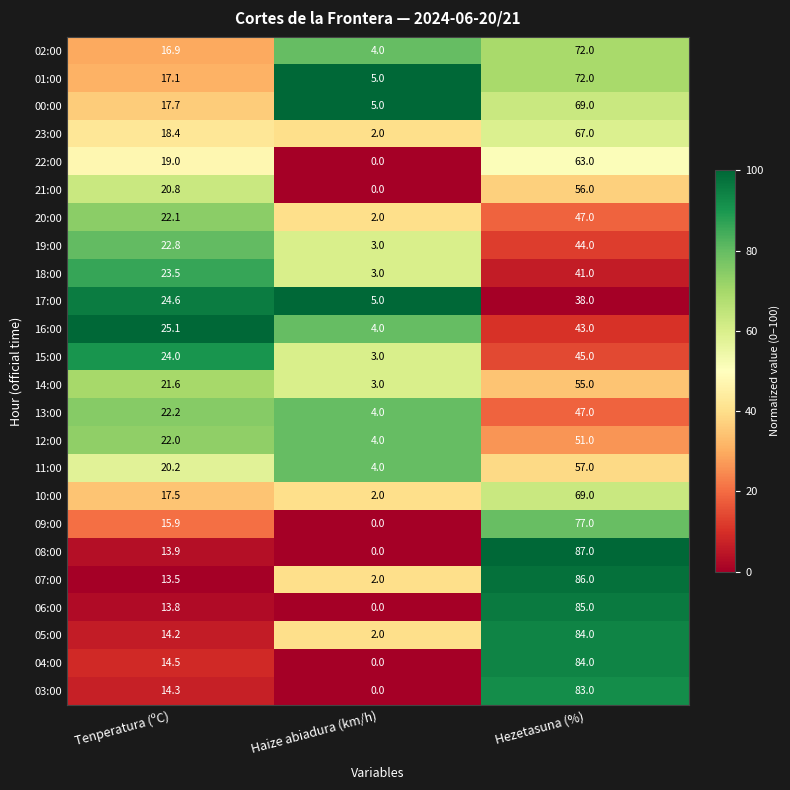

Rank the categories by 08:00 value from lowest to highest.

Haize abiadura (km/h), Tenperatura (ºC), Hezetasuna (%)